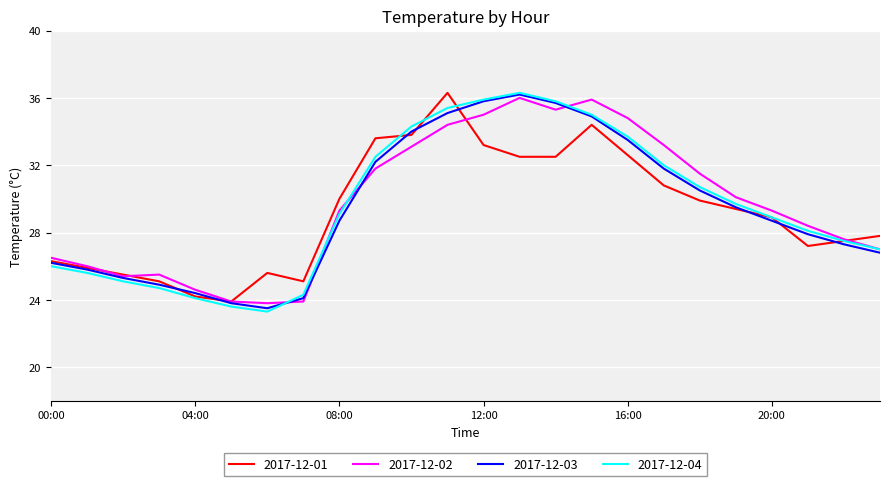

True or false: 2017-12-04 and 2017-12-01 intersect in this chart.

True